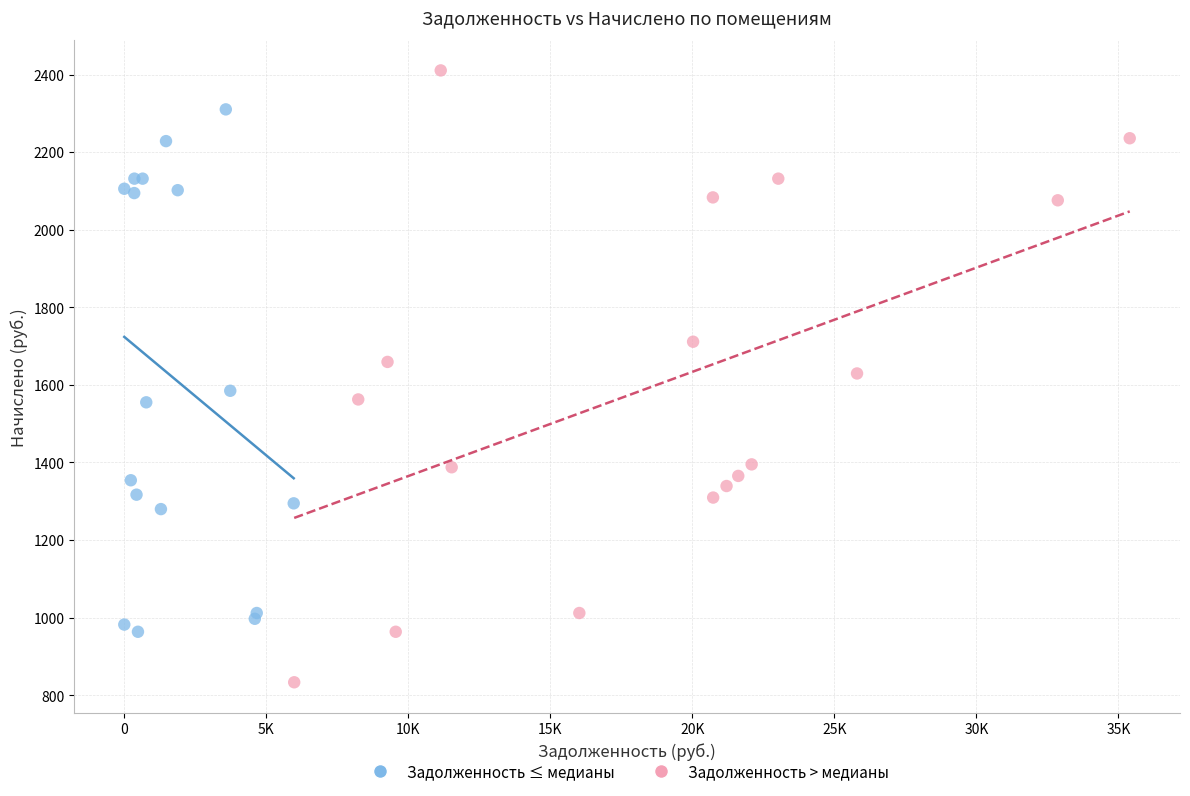

Which series has the widest spread of Y values?

Задолженность > медианы